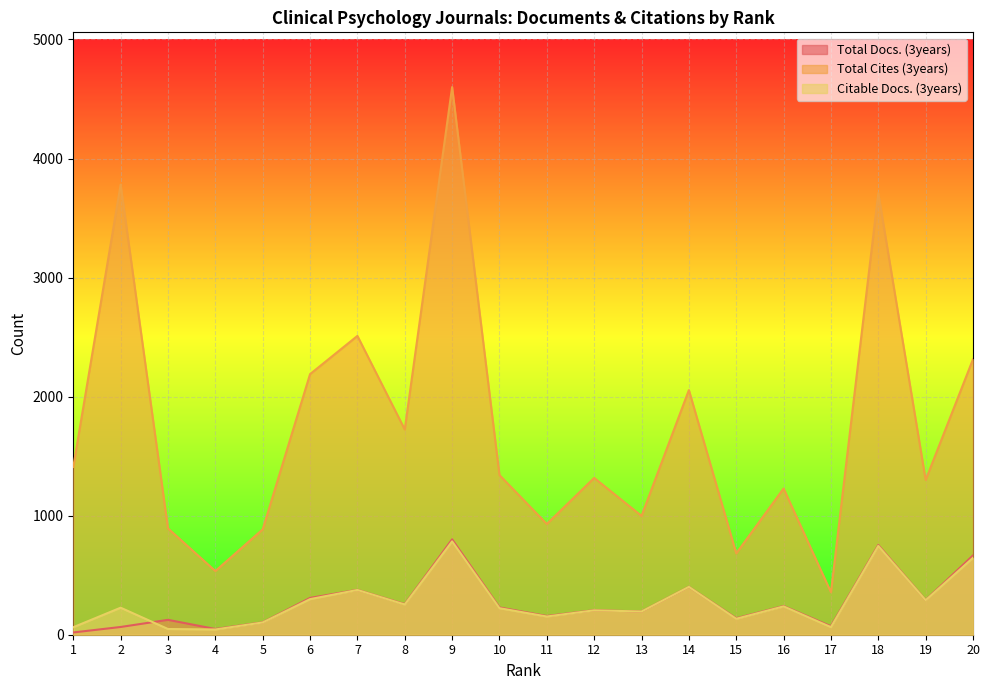

At which category does the chart reach its peak across all series?

9